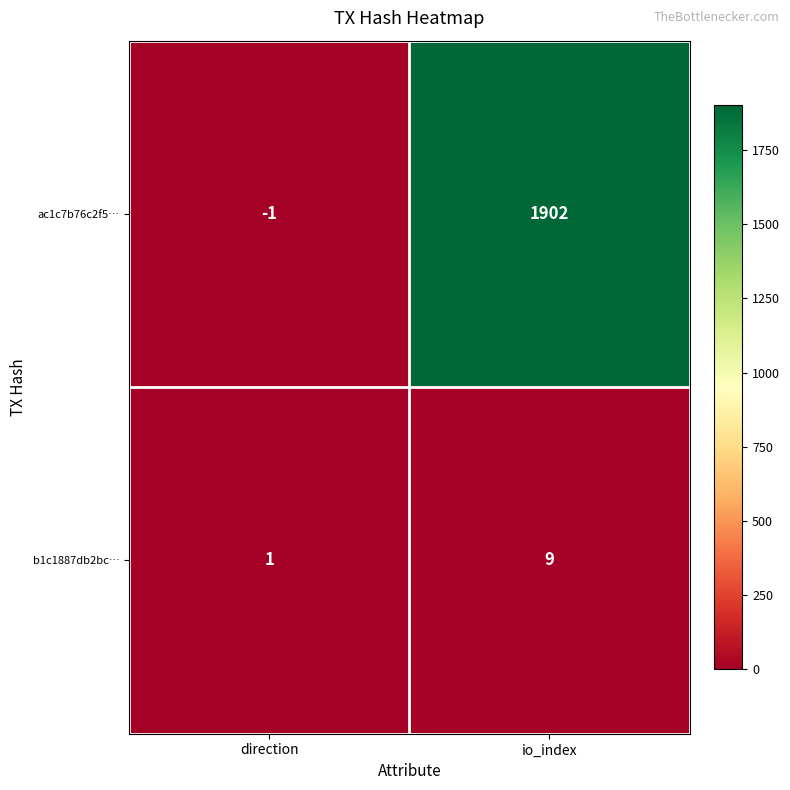

What is the difference between the maximum and minimum values in the b1c1887db2bc… series?

8